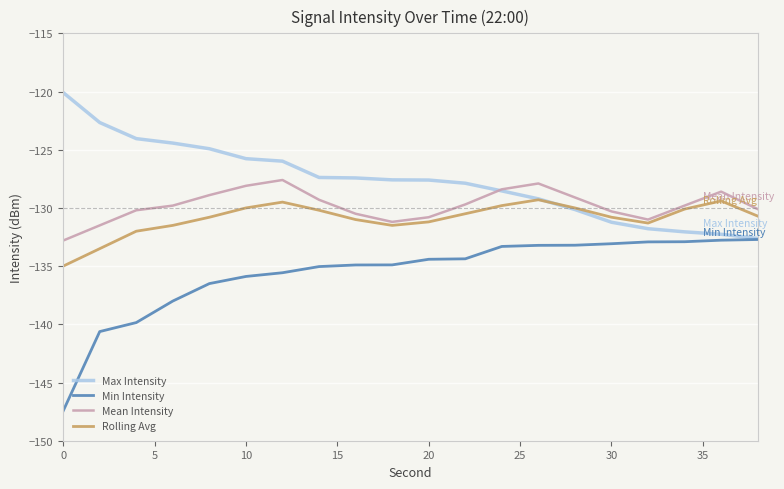

What is the difference between the maximum and minimum values in the Mean Intensity series?

5.2